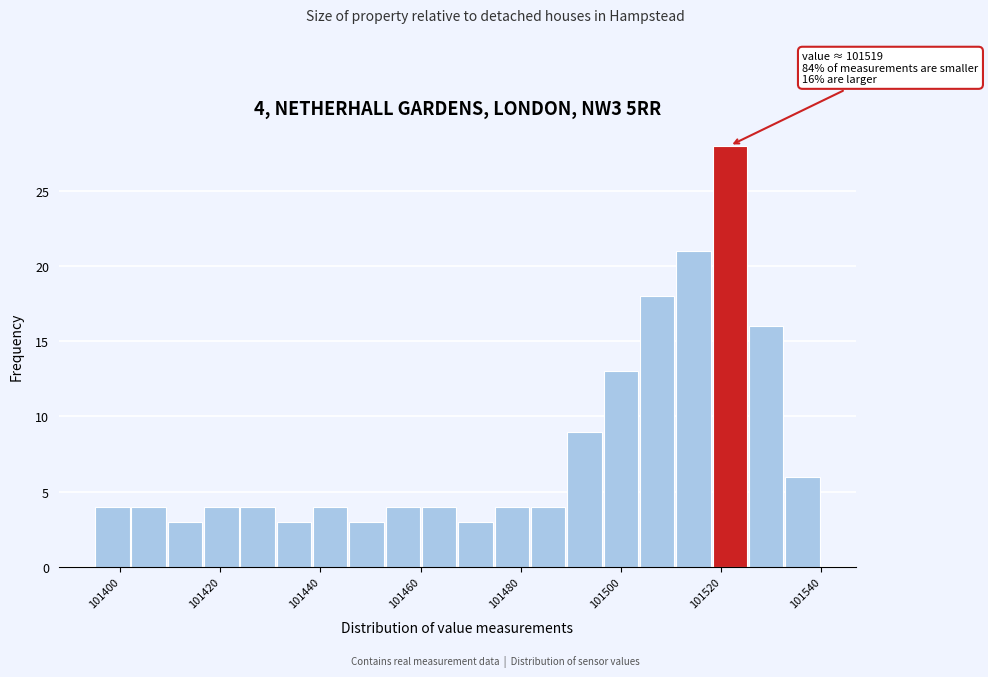

Read against the x-axis, roughly where is the centre of the tallest bar?

101522